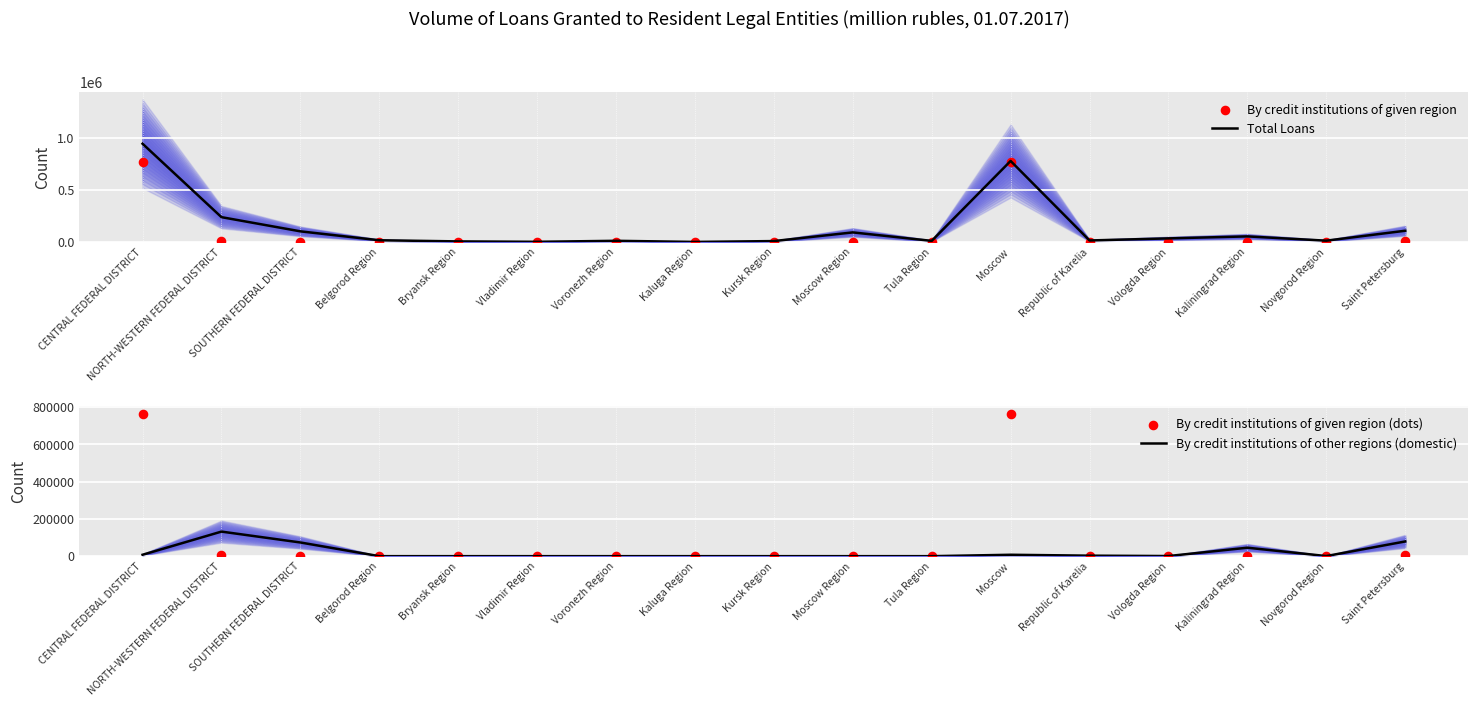

Which series has the widest spread of Y values?

Total Loans